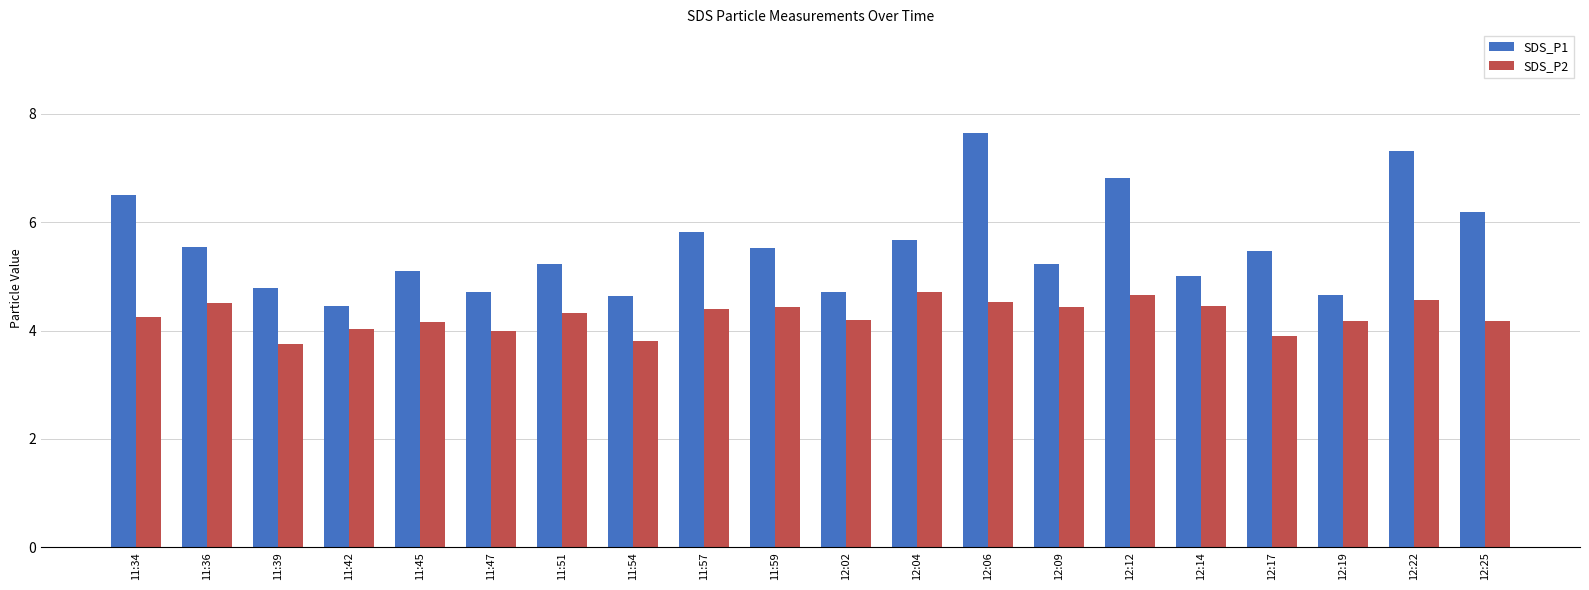

What is the difference between the SDS_P1 values at 11:59 and 11:47?

0.8